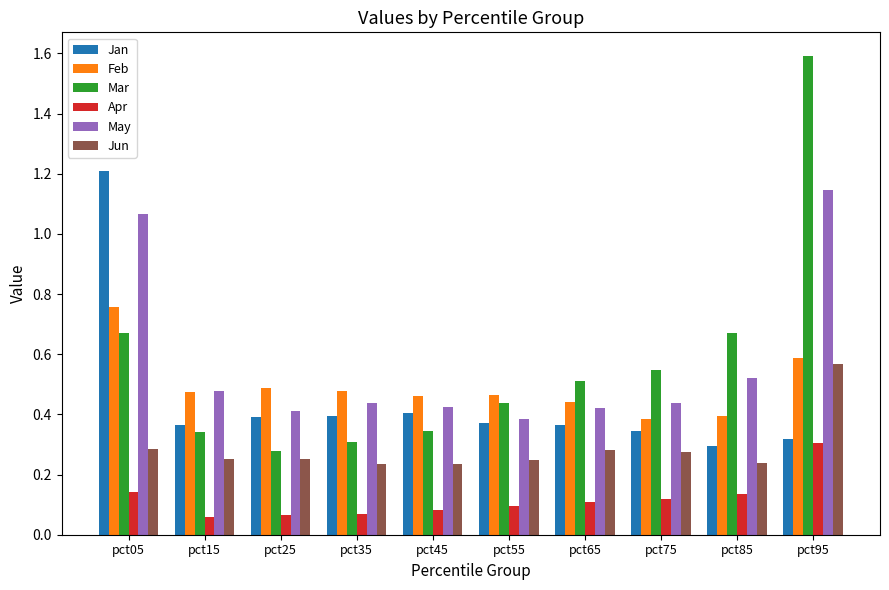

What is the difference between the maximum and minimum values in the Jan series?

0.9